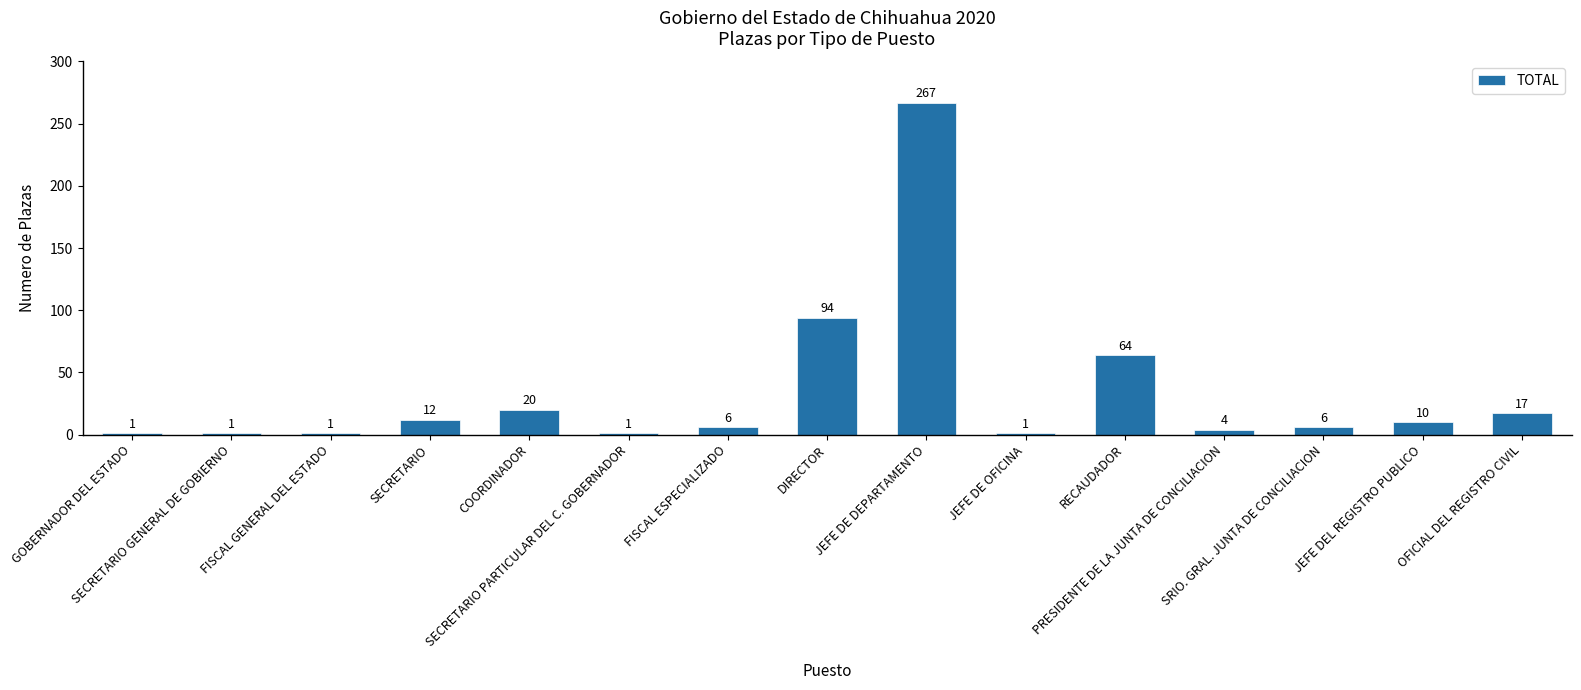

The value at PRESIDENTE DE LA JUNTA DE CONCILIACION is 4. True or false?

True